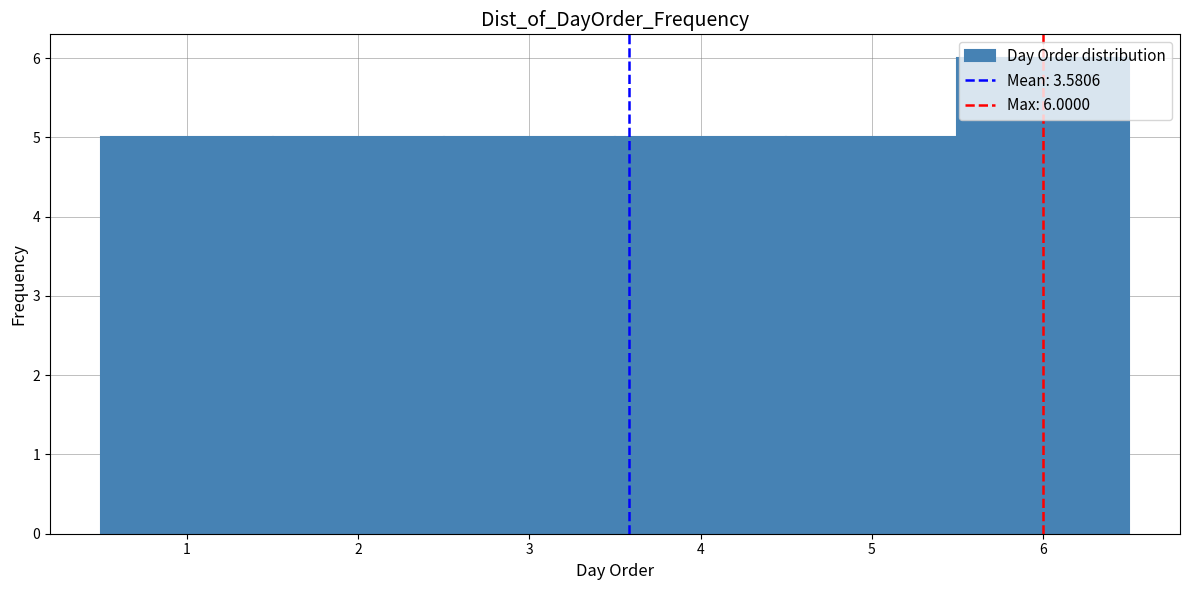

Which range on the x-axis has the tallest bar?

5.5 to 6.5